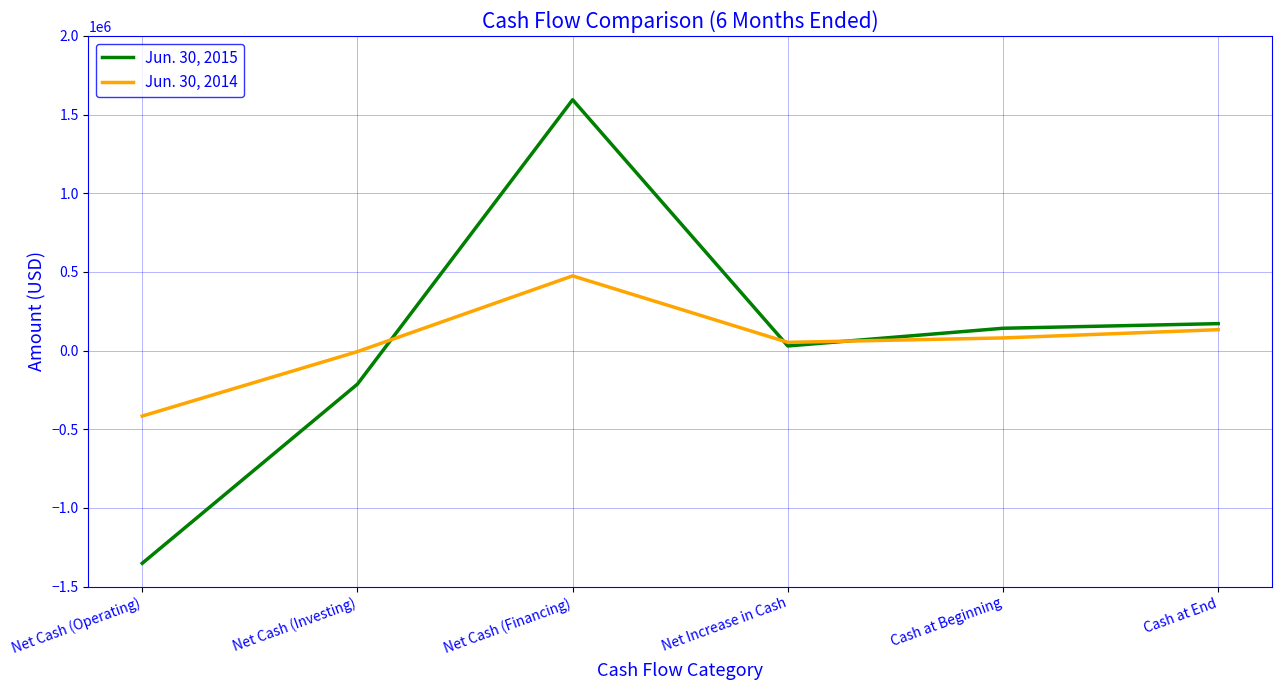

At which label is Jun. 30, 2015 closest to 121296?

Cash at Beginning